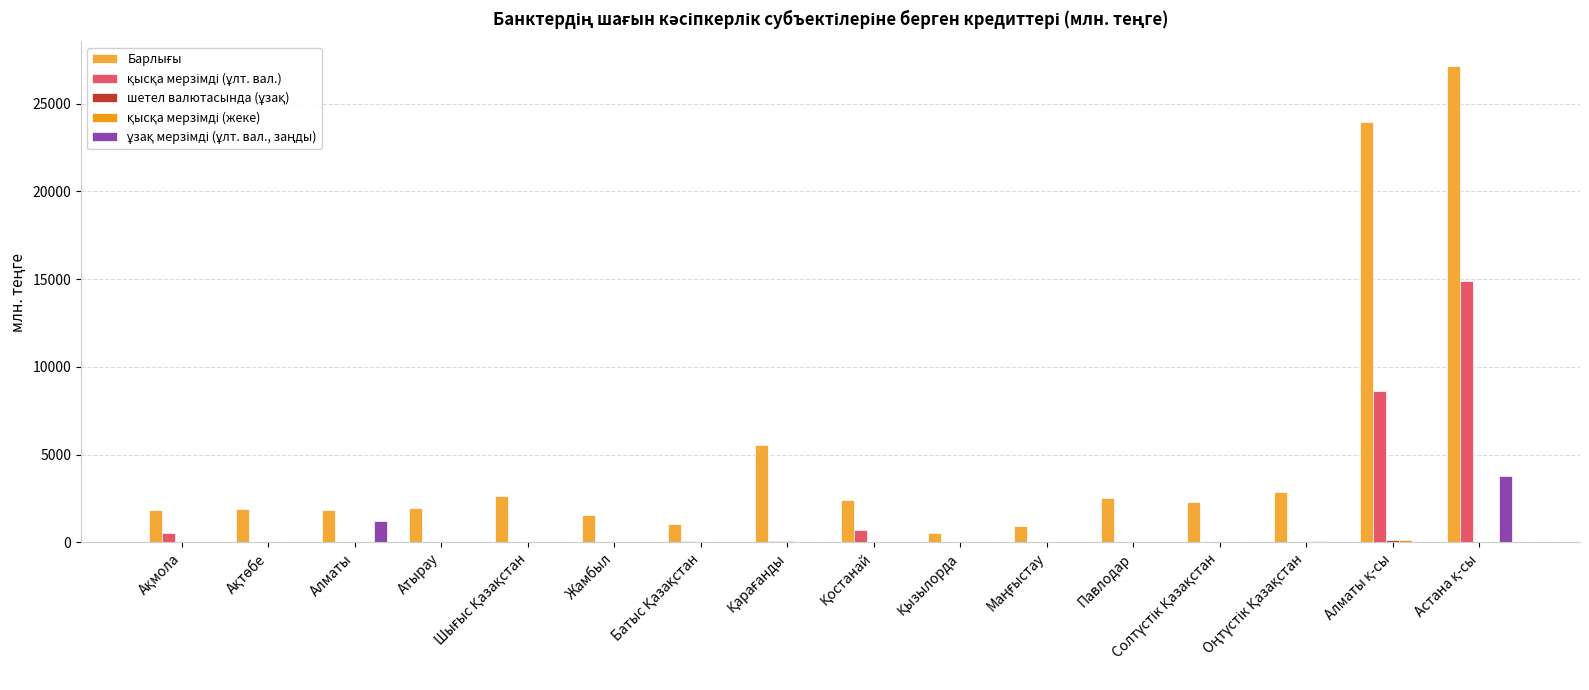

Does the chart contain stacked bars?

No